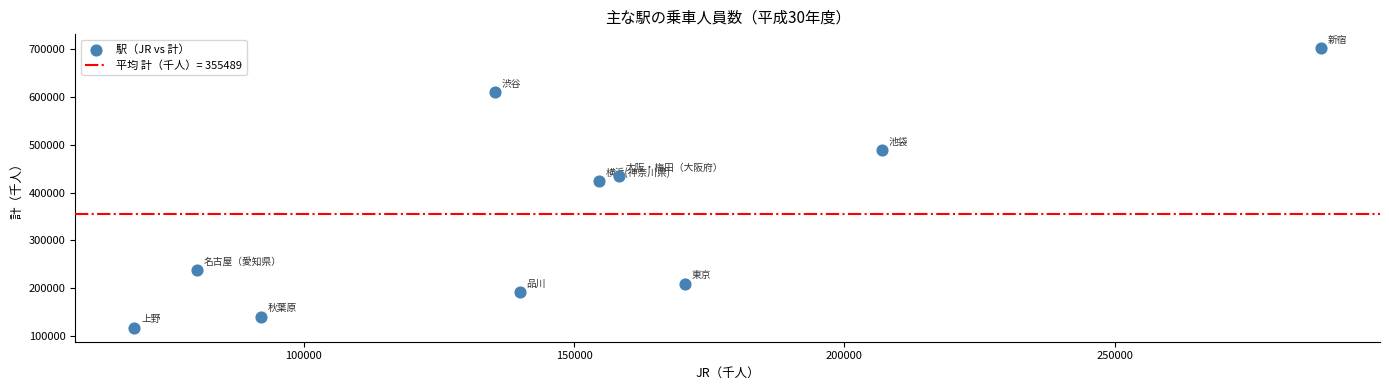

What Y value in the scatter plot is closest to 409721?

423468